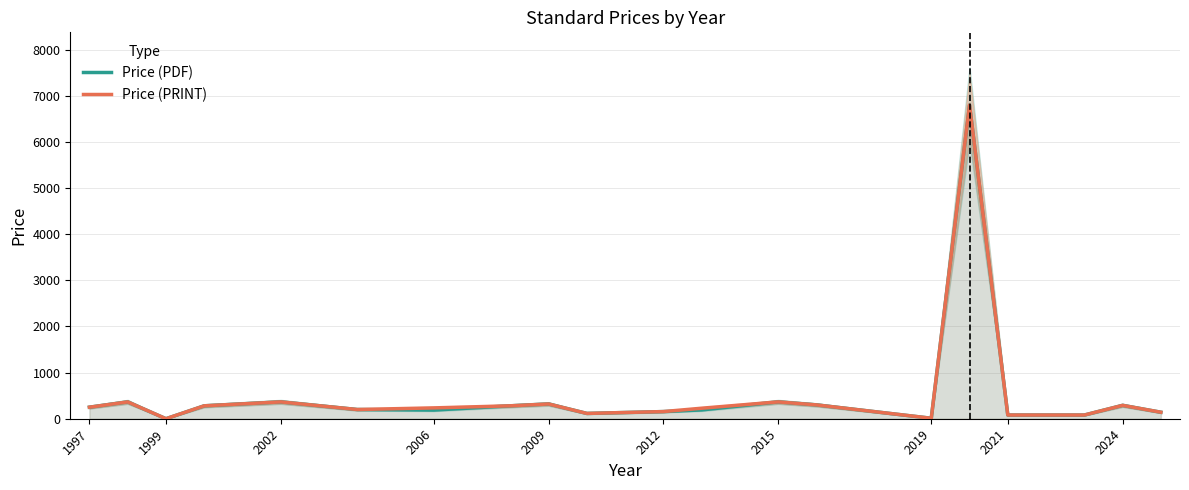

True or false: Price (PRINT) has a value of 250.0 at 1997.

True